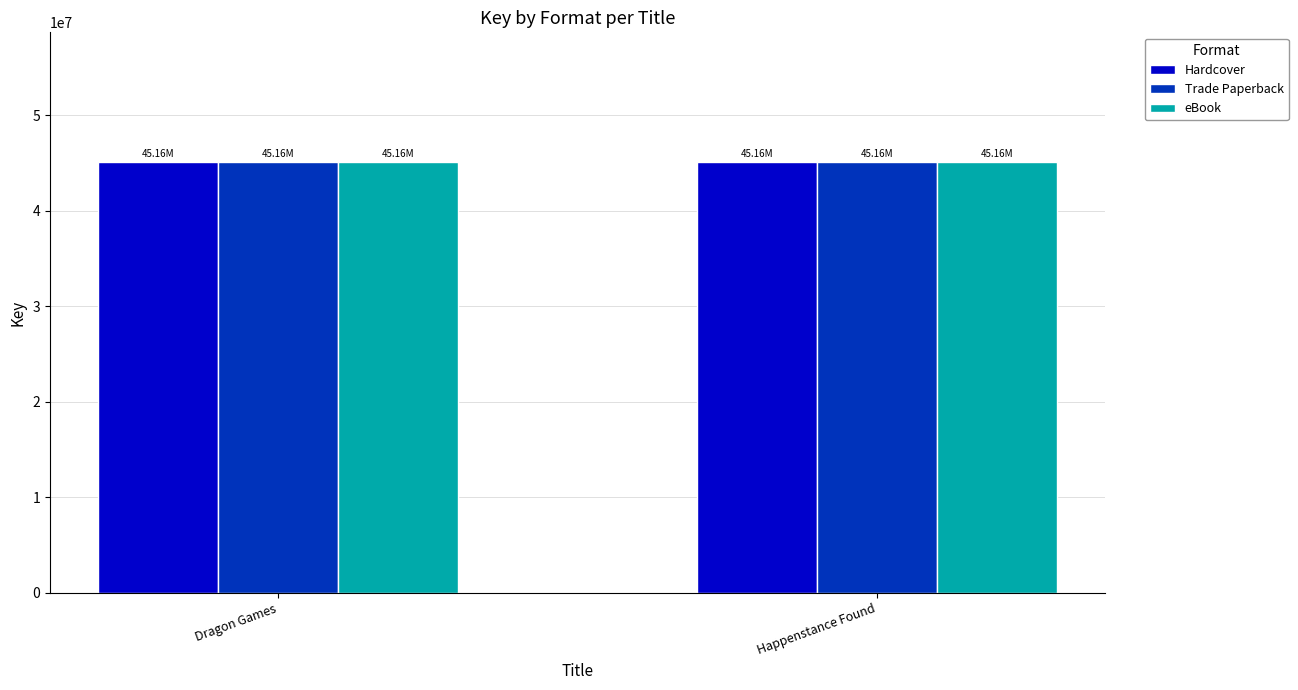

What is the total value across all series at Happenstance Found?

135469350